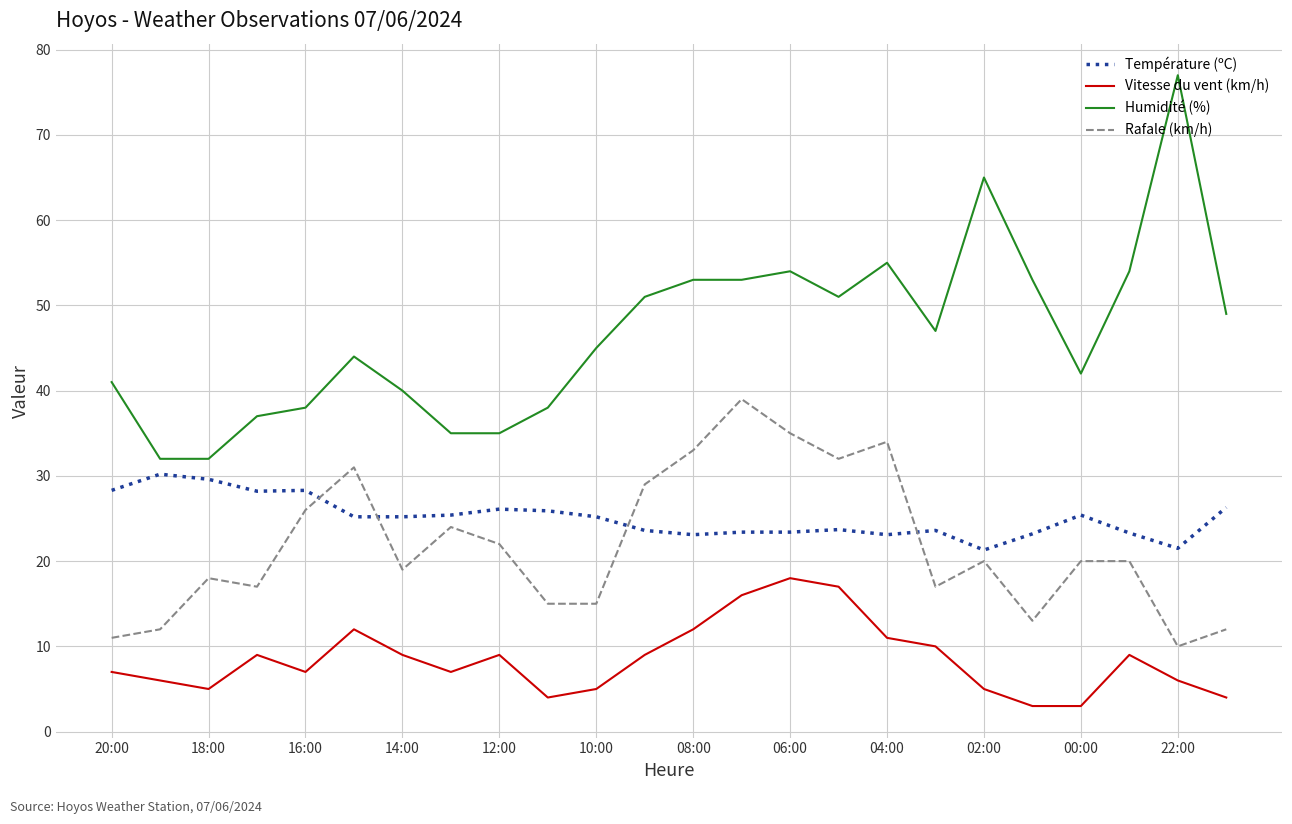

Which series has the largest total across all categories?

Humidité (%)